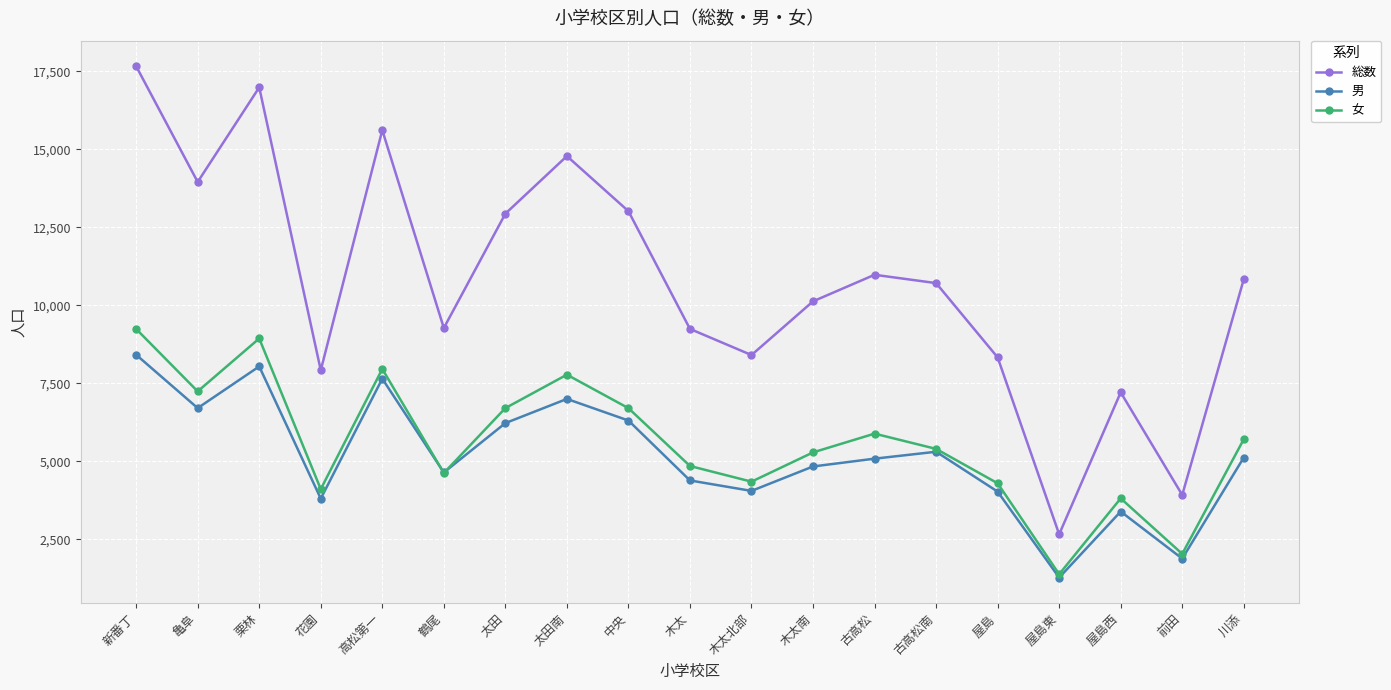

What is the minimum value for 女?

1387